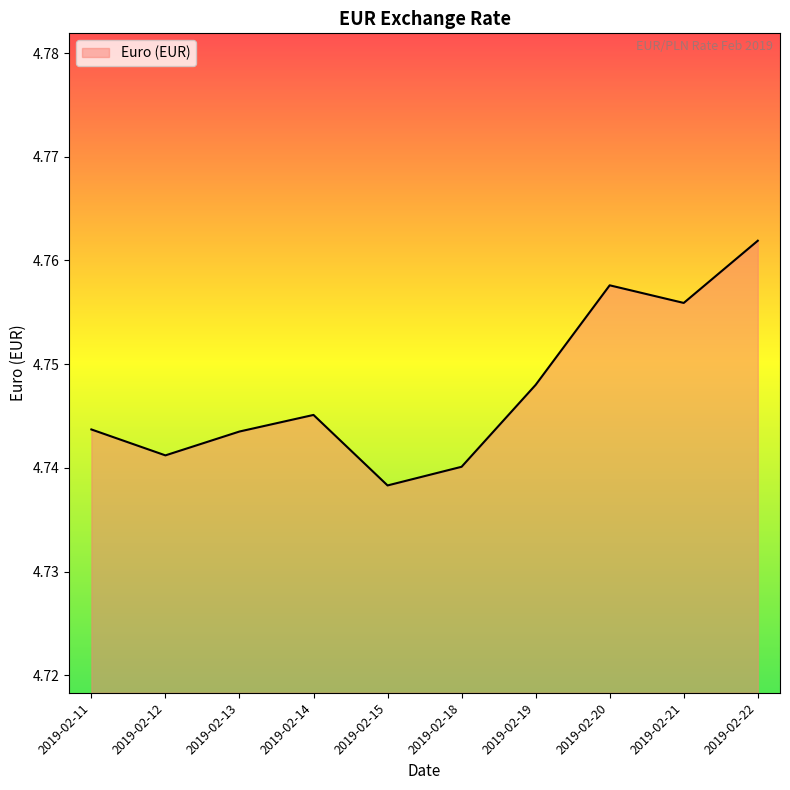

Which label corresponds to the smallest value in the chart?

2019-02-15